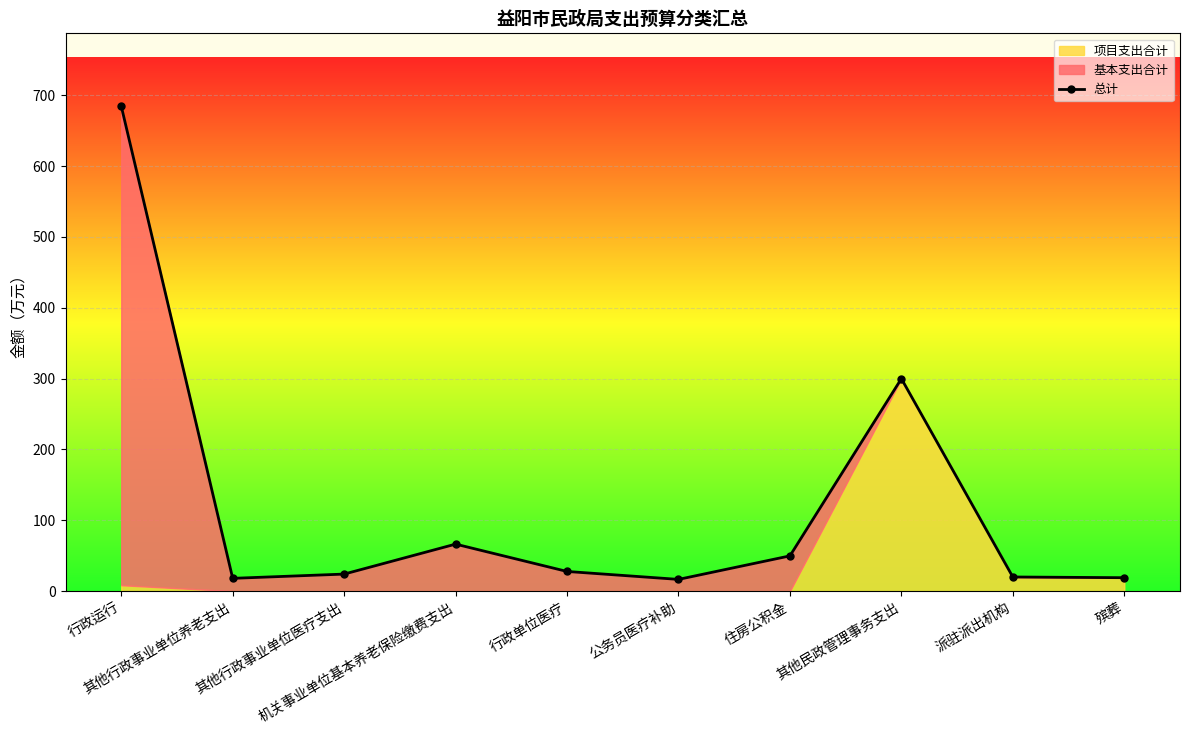

List the labels in order of value, largest first.

行政运行, 其他民政管理事务支出, 机关事业单位基本养老保险缴费支出, 住房公积金, 行政单位医疗, 其他行政事业单位医疗支出, 派驻派出机构, 殡葬, 其他行政事业单位养老支出, 公务员医疗补助